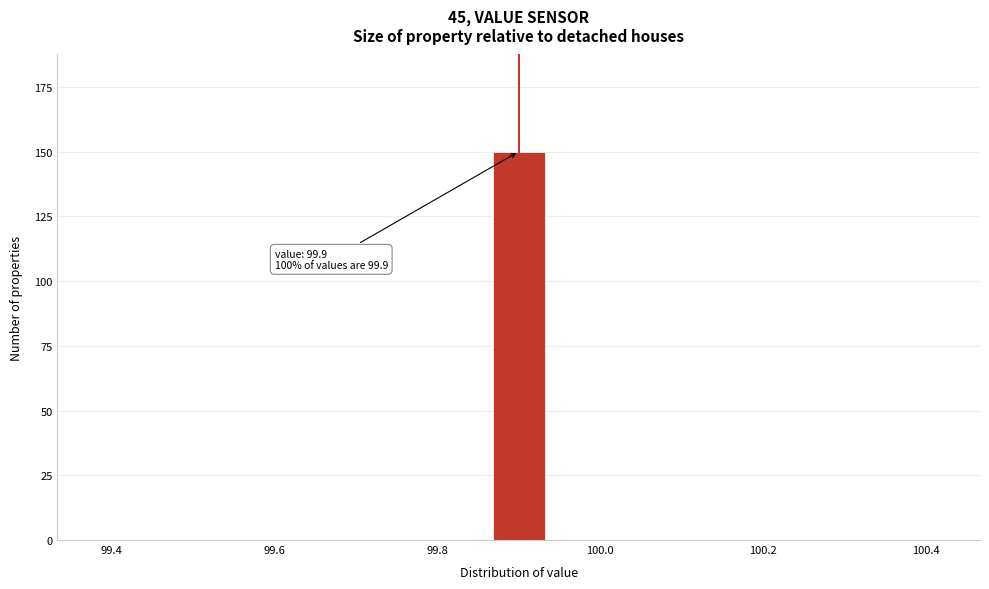

Read against the x-axis, roughly where is the centre of the tallest bar?

99.90